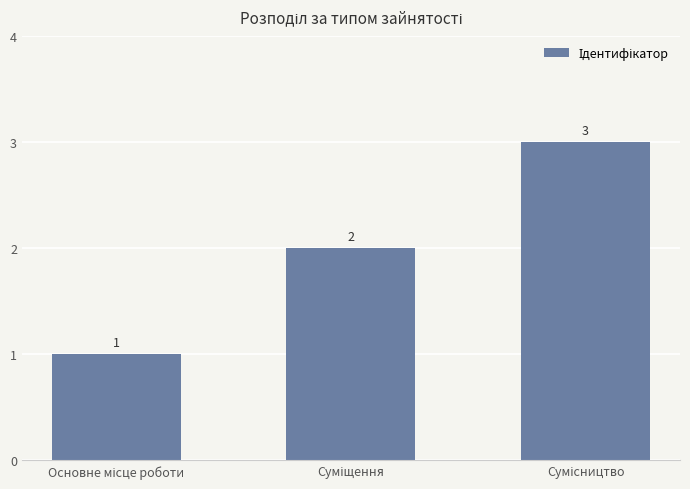

How many values are between 1 and 3?

3